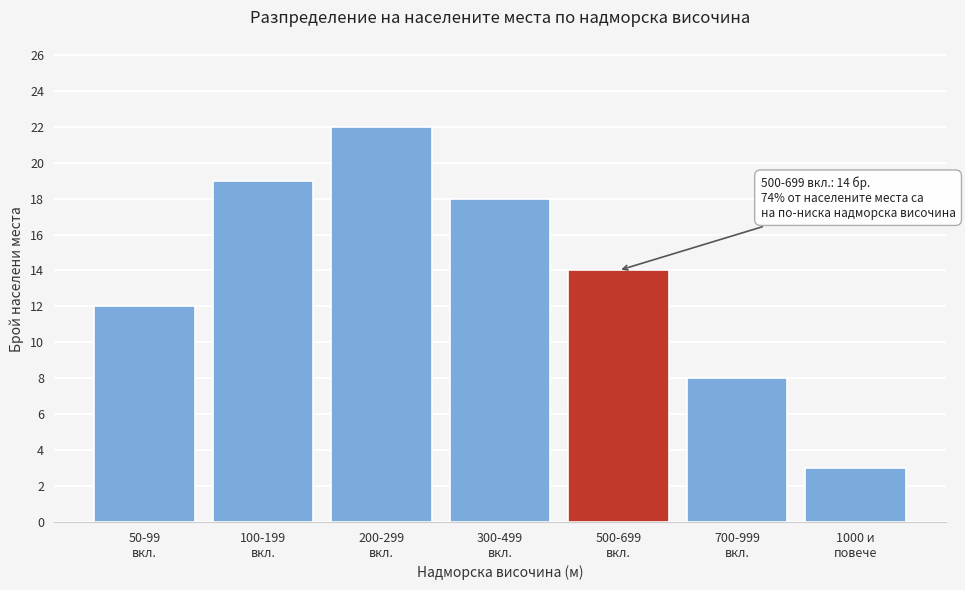

Reading left to right, list all the values displayed in this chart.

12	19	22	18	14	8	3